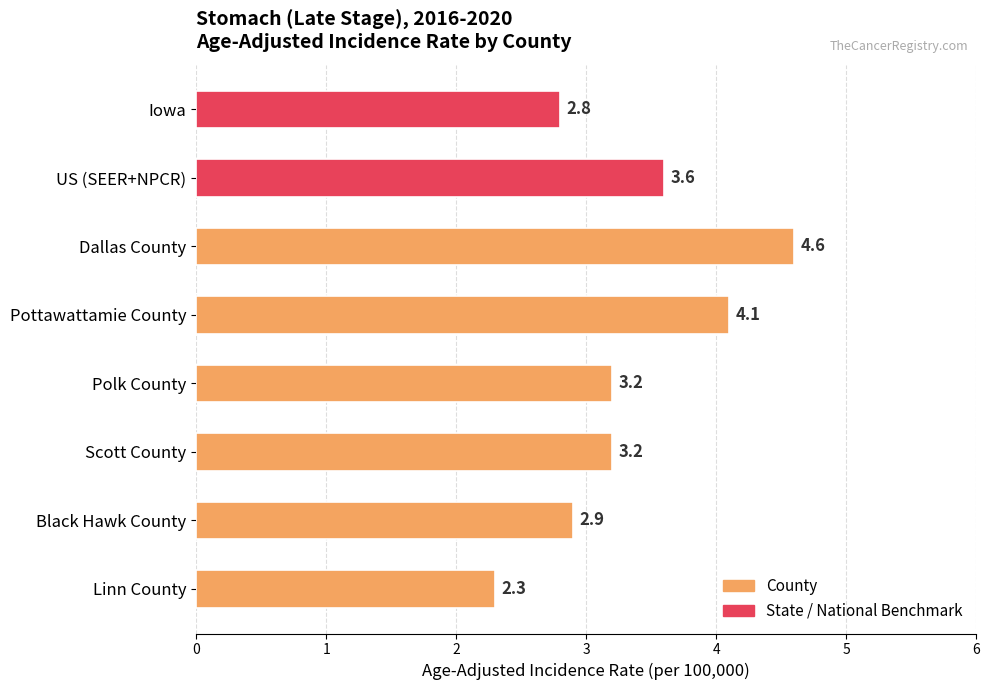

What is the change in value from Dallas County to Pottawattamie County?

-0.5